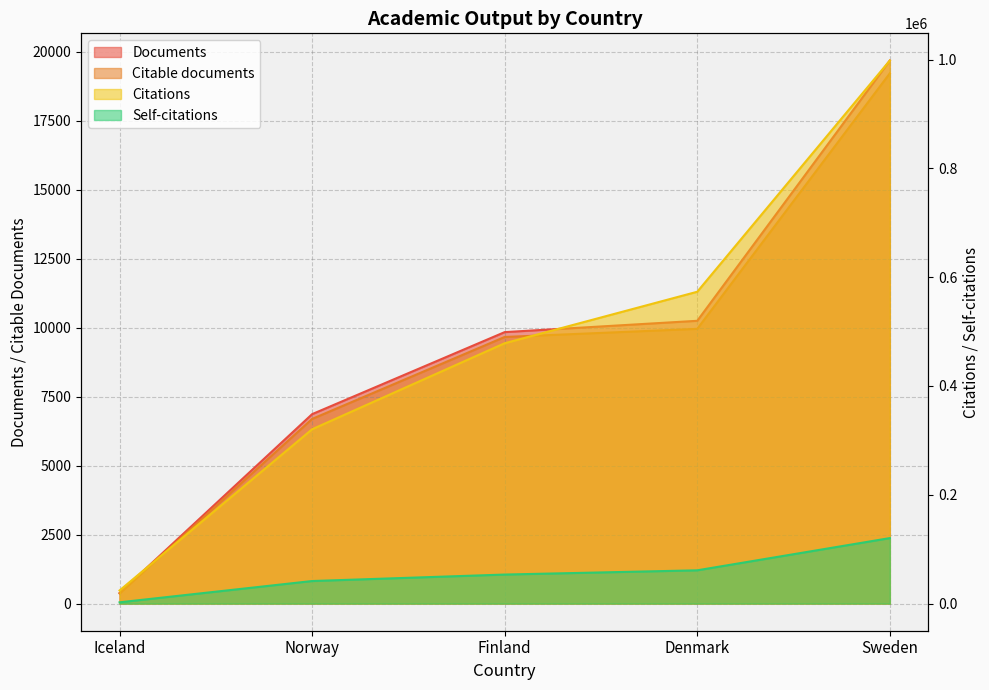

What is the approximate value of Citations at Finland?

478592